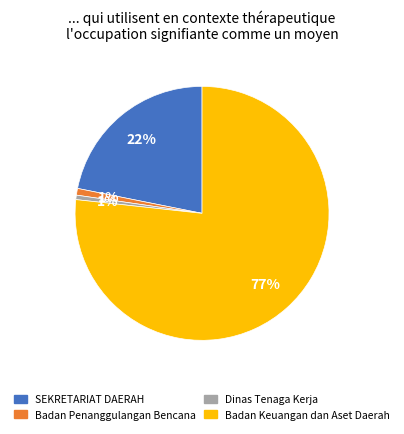

How many slices are in this pie chart?

4